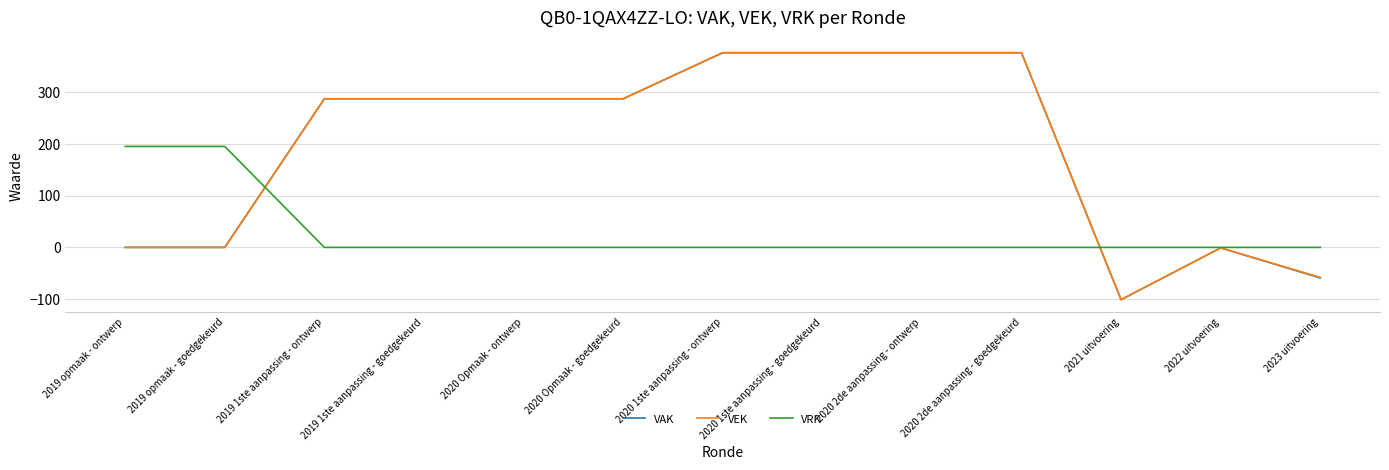

What is the difference between the VRK values at 2022 uitvoering and 2019 opmaak - ontwerp?

195